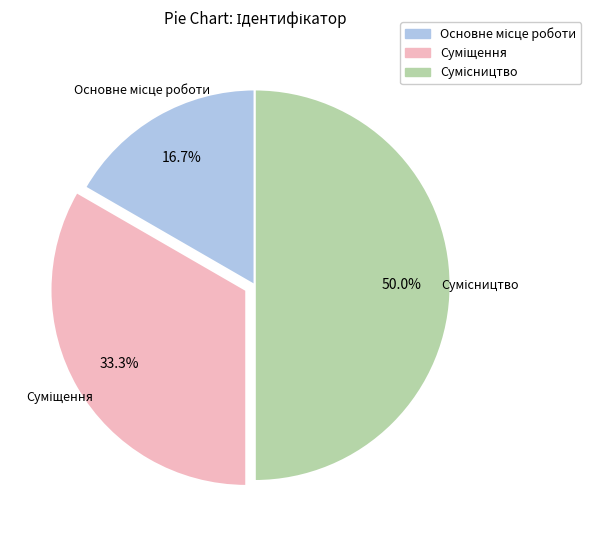

Is it true that Суміщення is 33% of the pie?

True